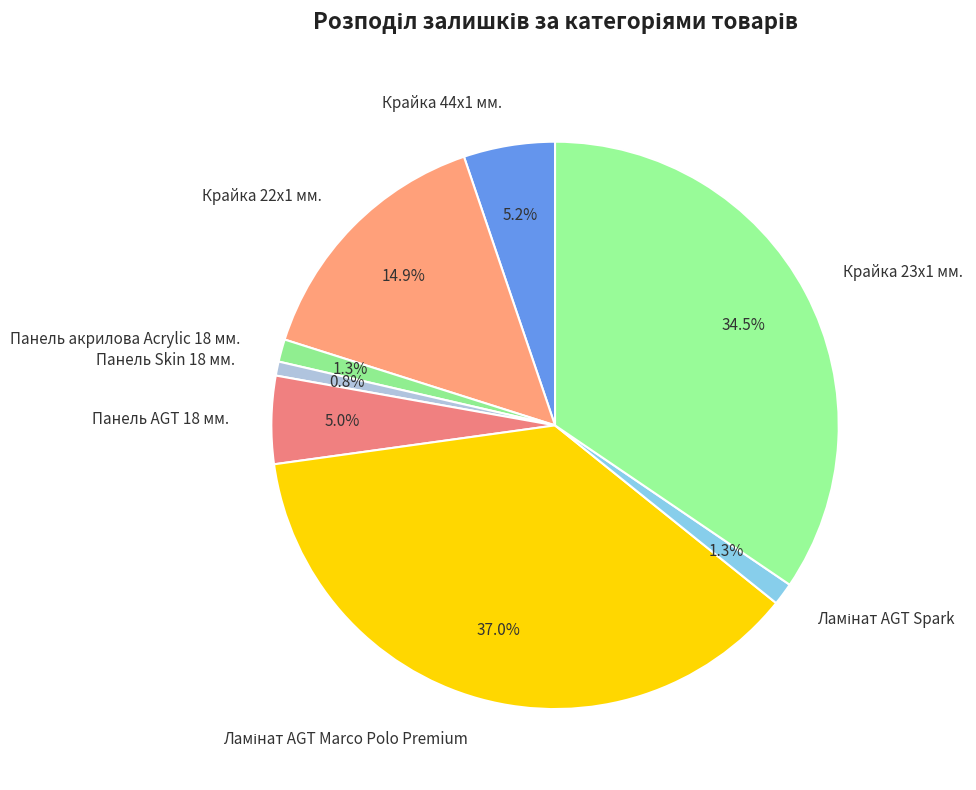

What percentage do Панель AGT 18 мм. and Панель Skin 18 мм. together represent?

5.8%